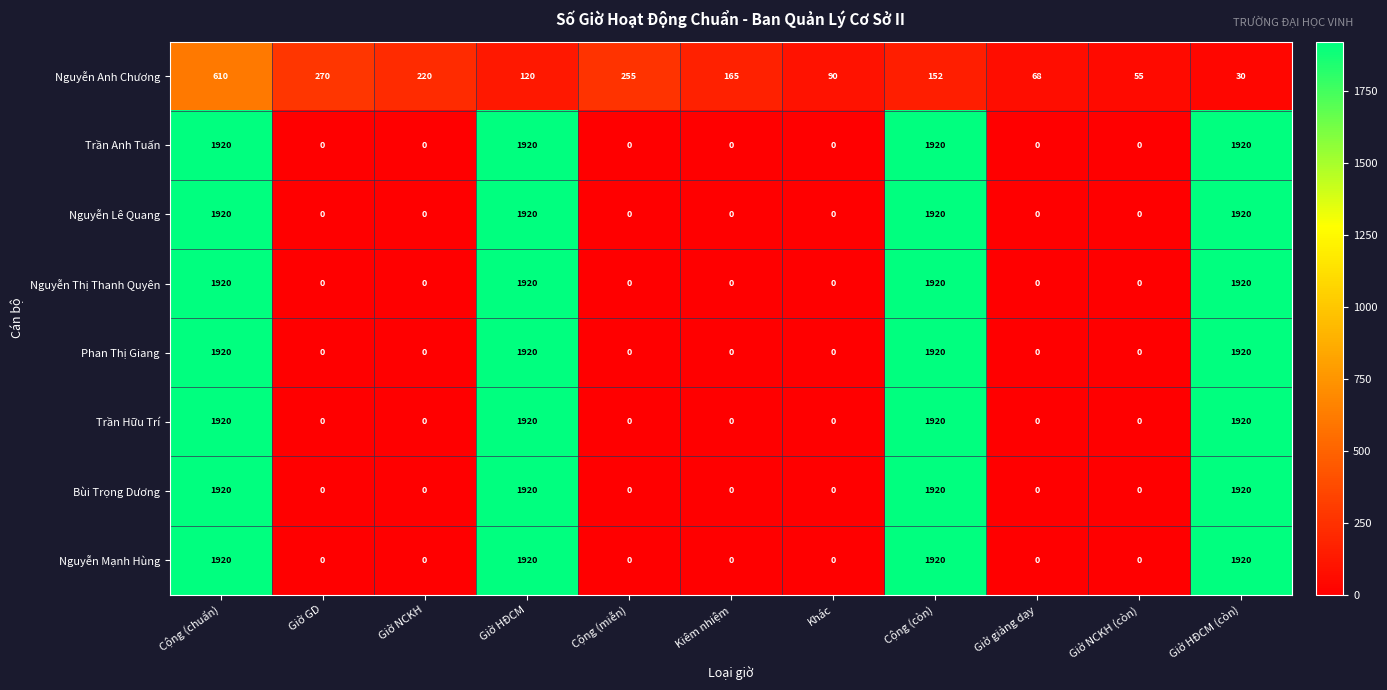

What is the average value of the Nguyễn Lê Quang series?

698